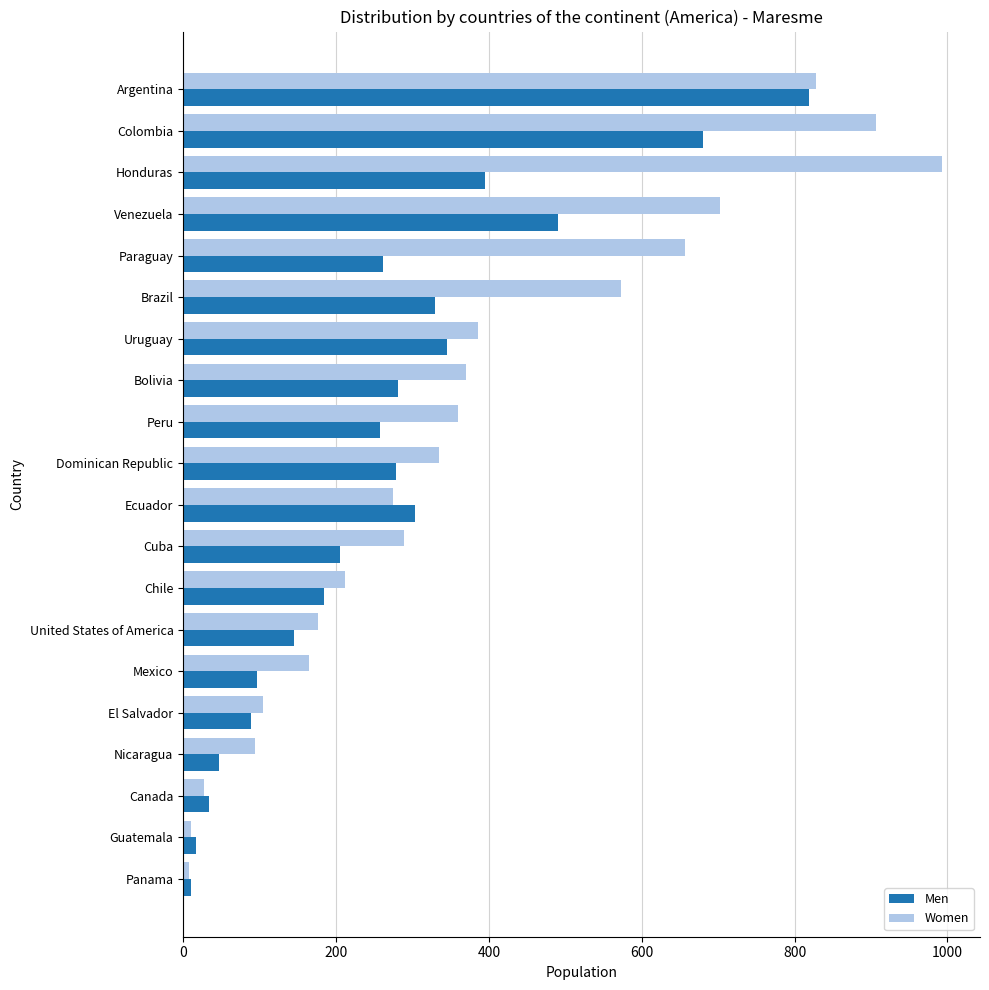

Rank the series at Honduras from highest to lowest value.

Women, Men